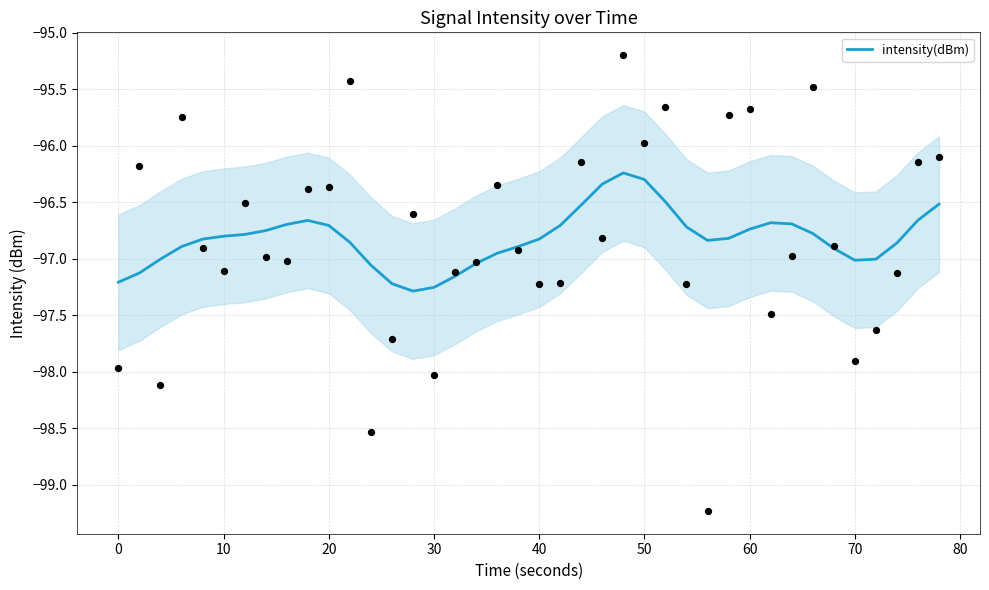

The intensity(dBm) series shows -97.2 at 0. True or false?

True